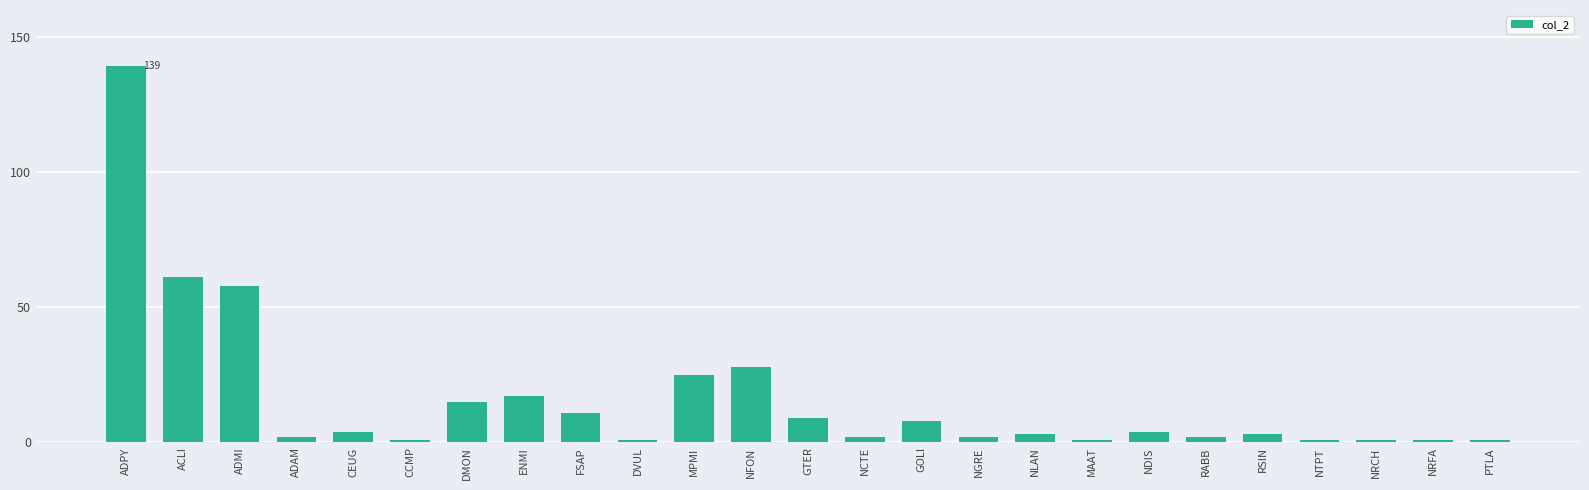

Where does the data first go above 3?

ADPY